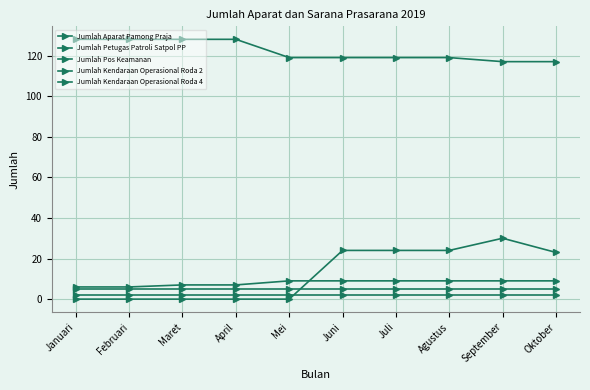

What is the label of the 4th point from the right?

Juli